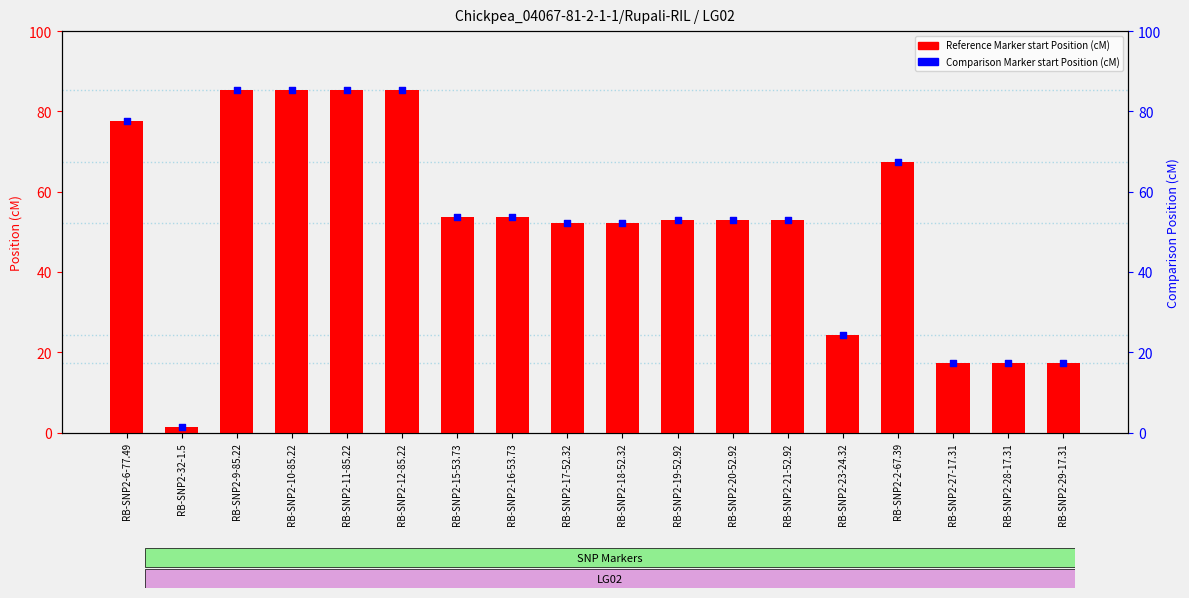

What is the total value across all series at RB-SNP2-32-1.5?

3.0